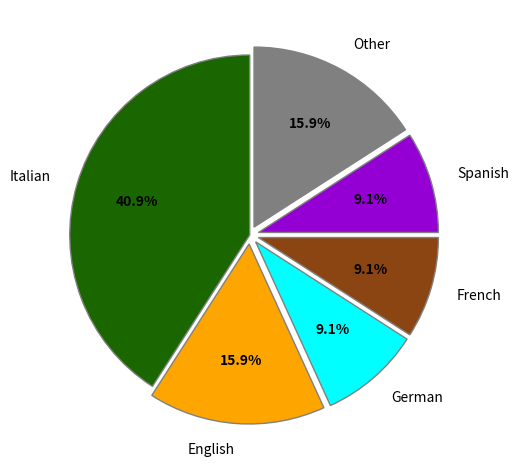

What is the largest slice in the pie chart?

Italian